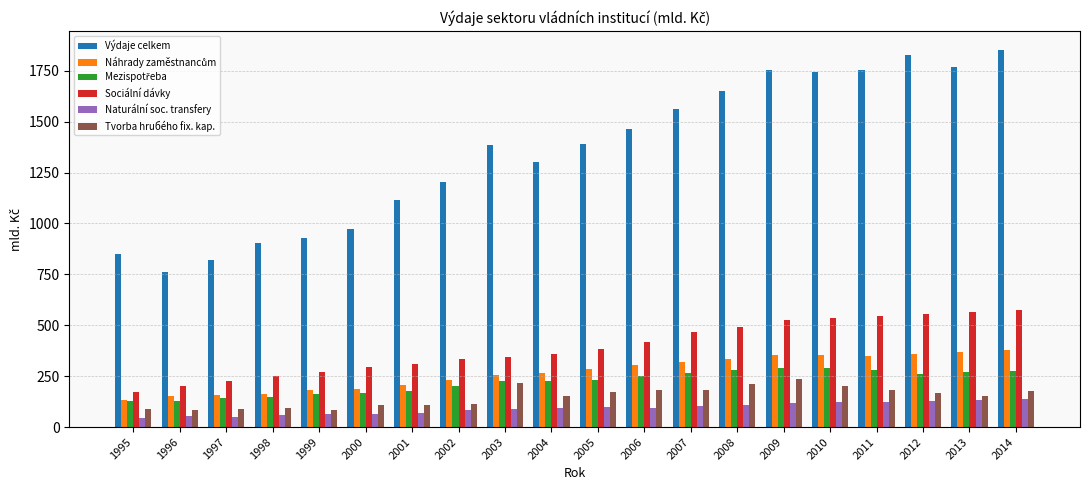

Which series has the widest spread of values?

Výdaje celkem